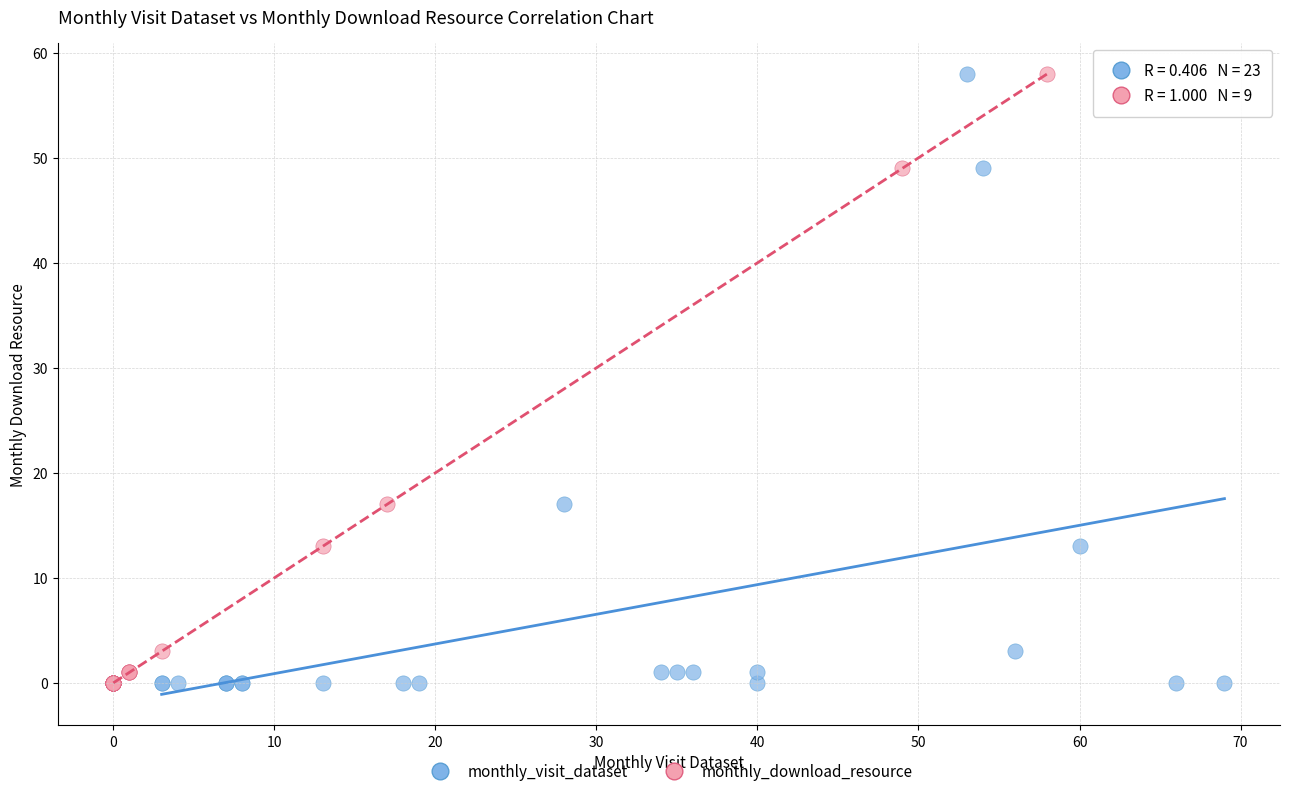

What are all the series names shown in the legend?

monthly_visit_dataset, monthly_download_resource